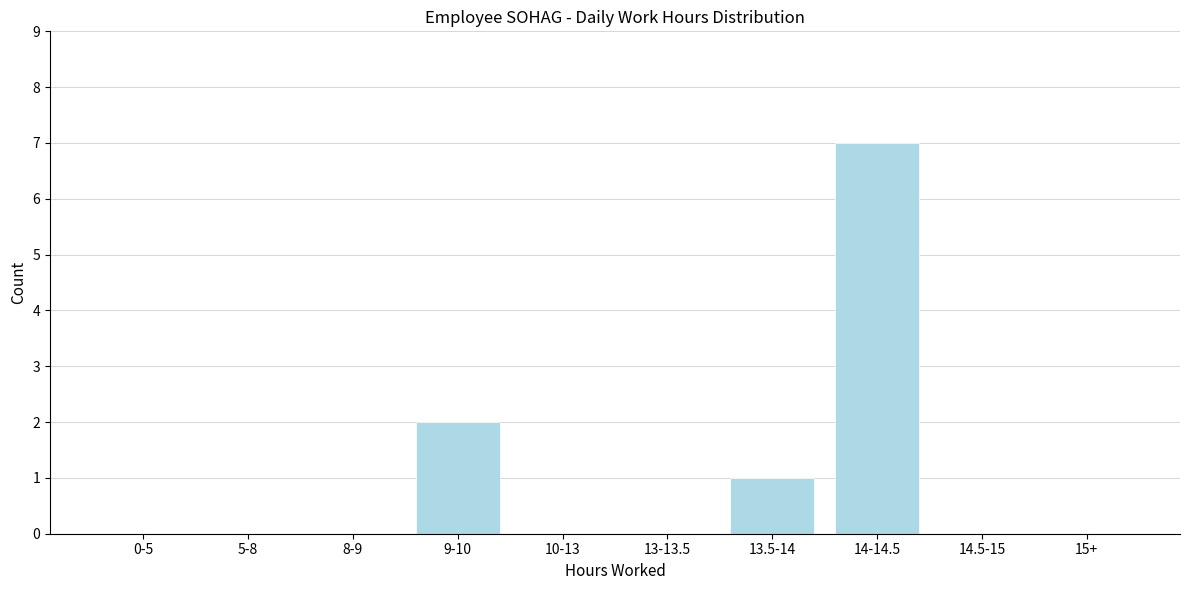

Reading left to right, what are all the values shown in this chart?

0-5=0	5-8=0	8-9=0	9-10=2	10-13=0	13-13.5=0	13.5-14=1	14-14.5=7	14.5-15=0	15+=0